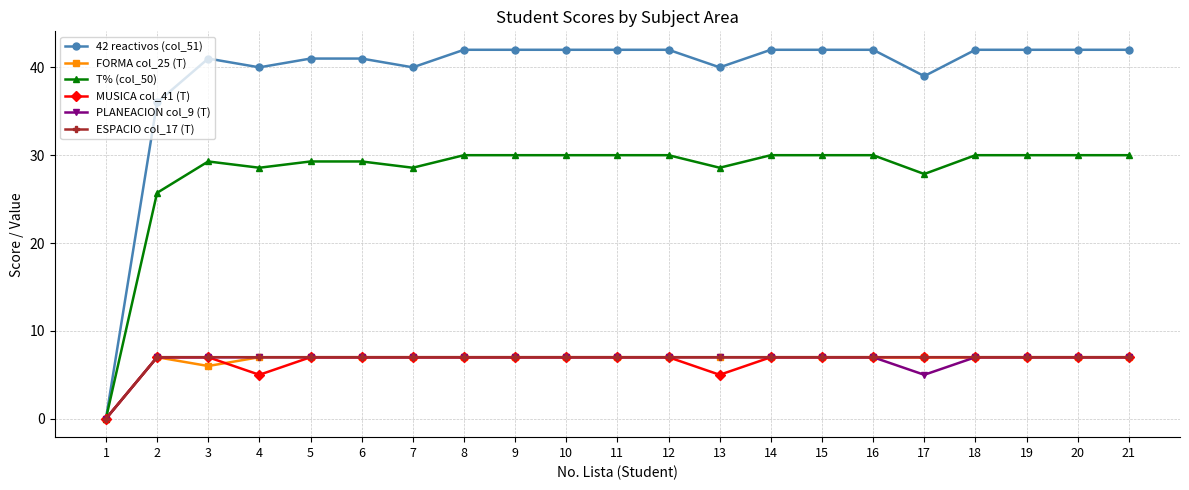

How many ESPACIO col_17 (T) values are between 7 and 8?

20